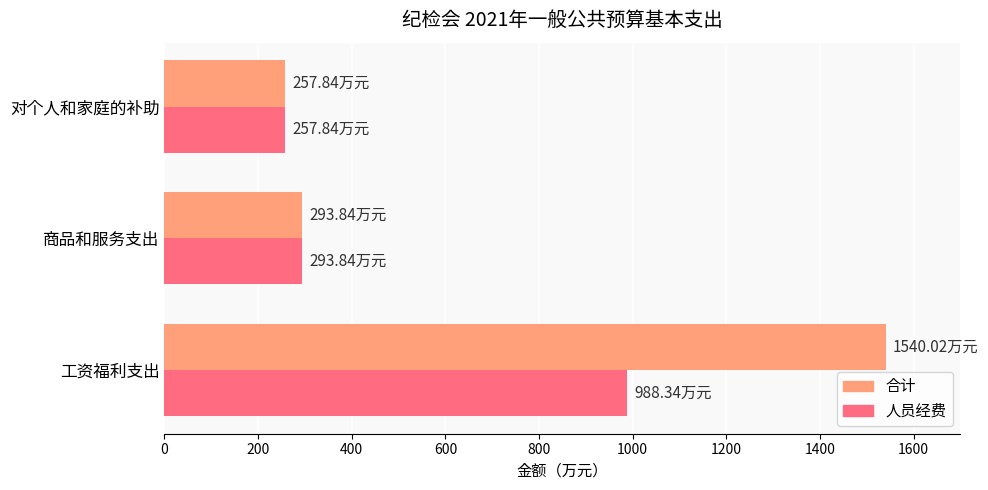

How many data points in 人员经费 are above 293?

2